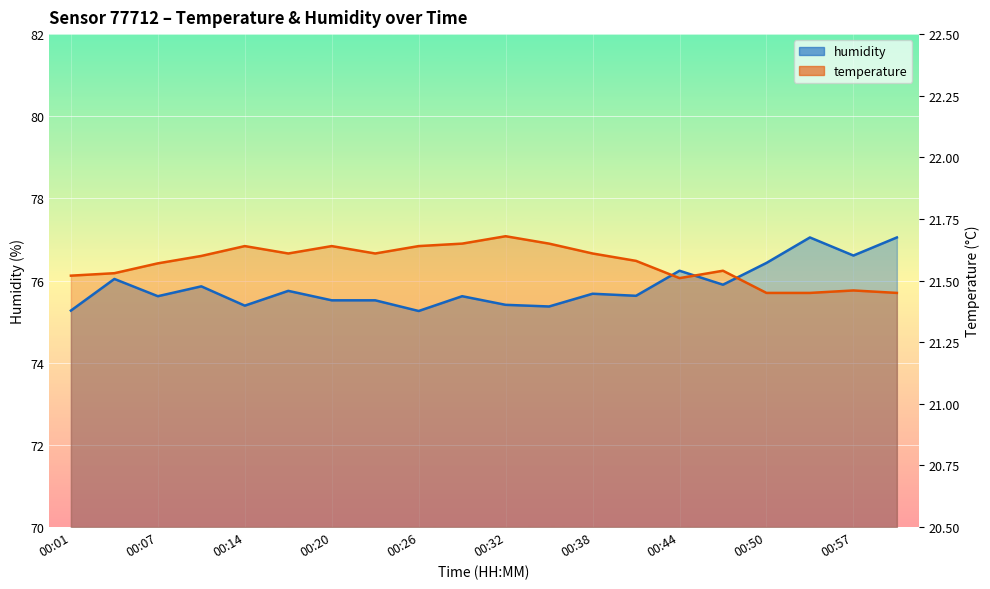

True or false: humidity and temperature cross at least once.

True